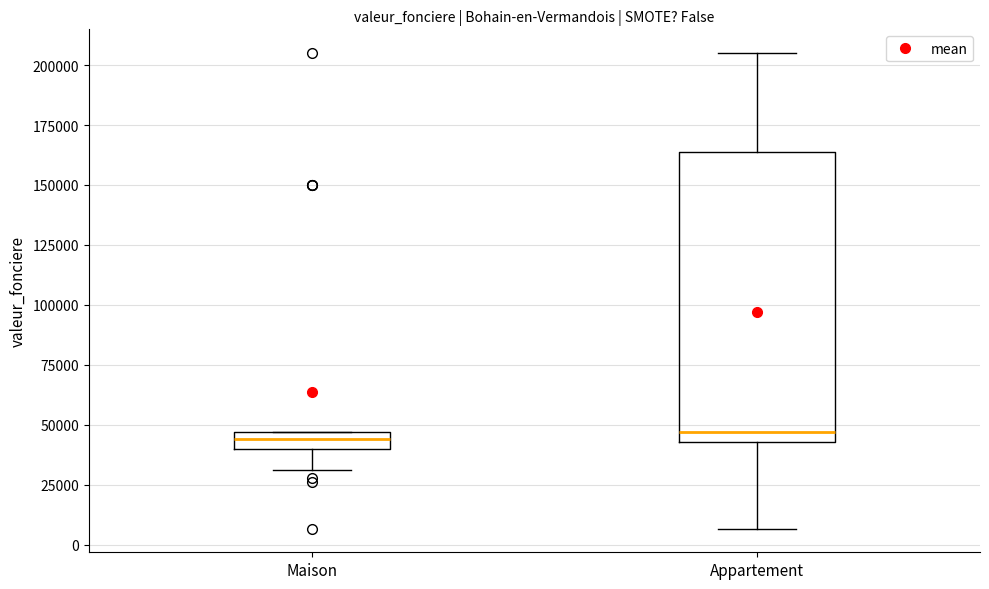

Where is the lower edge of the box for Appartement on the y-axis? The values are not printed on the chart, so give them approximately, as read against the axis.

45000